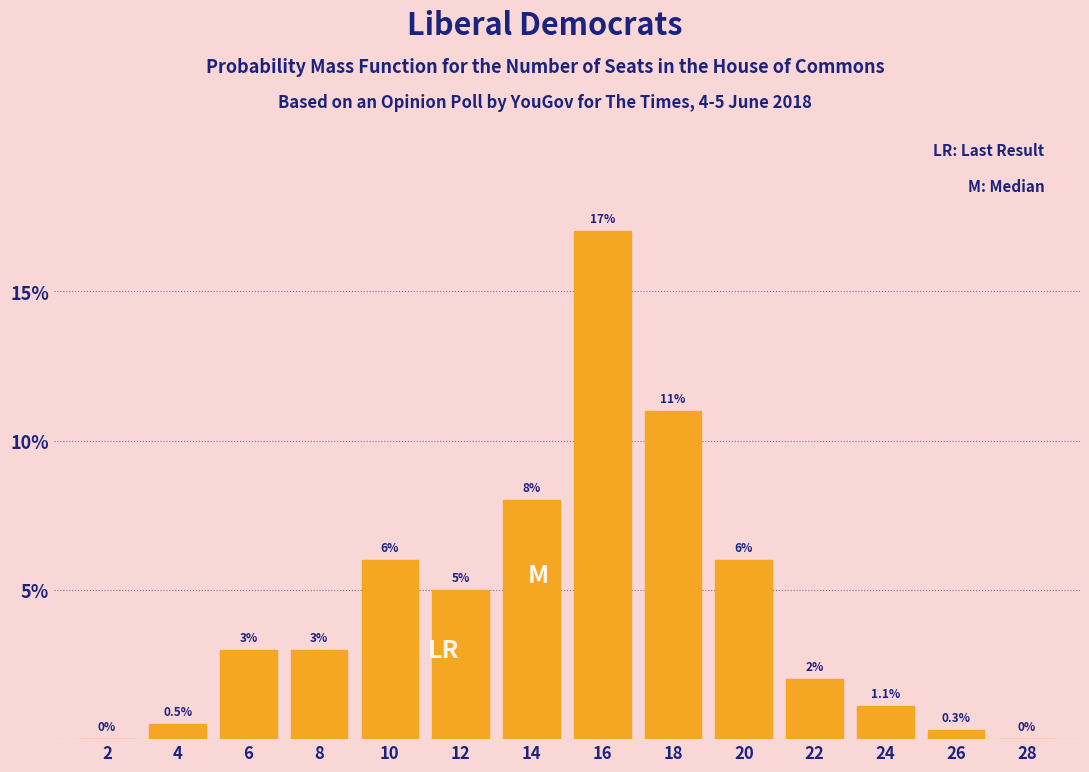

Reading right to left, transcribe all the data shown in this chart.

28=0.0	26=0.3	24=1.1	22=2.0	20=6.0	18=11.0	16=17.0	14=8.0	12=5.0	10=6.0	8=3.0	6=3.0	4=0.5	2=0.0